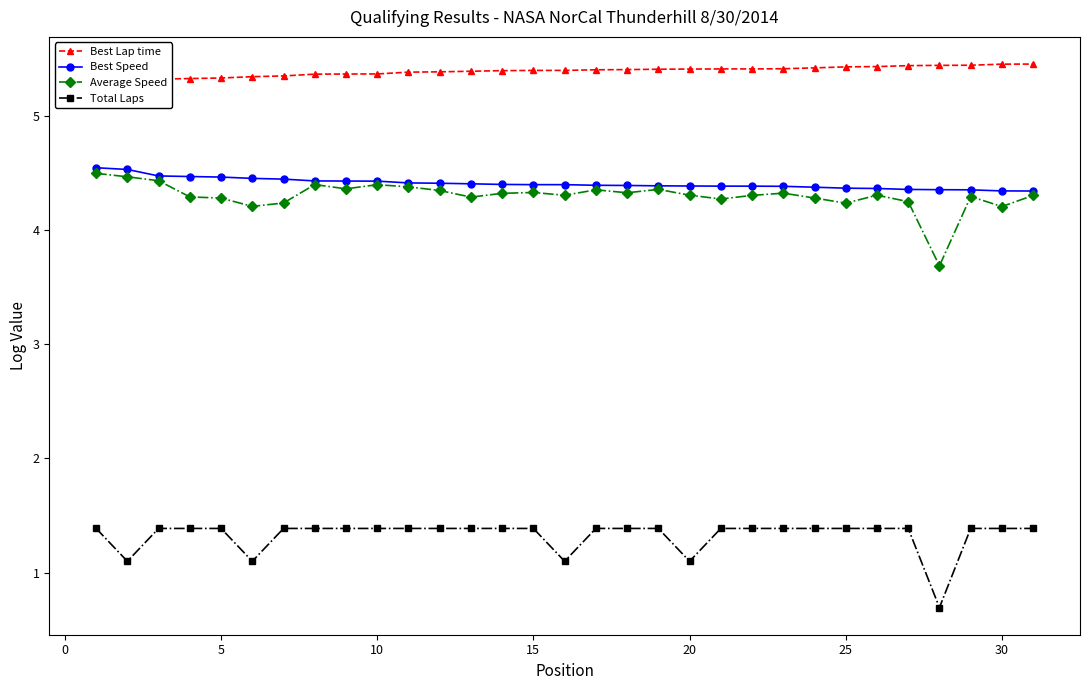

True or false: Average Speed has more than 1 points higher than both neighbors.

True